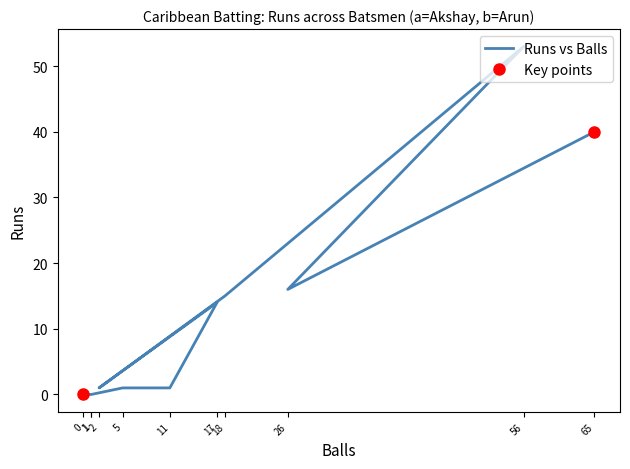

What is the greatest value displayed?

53